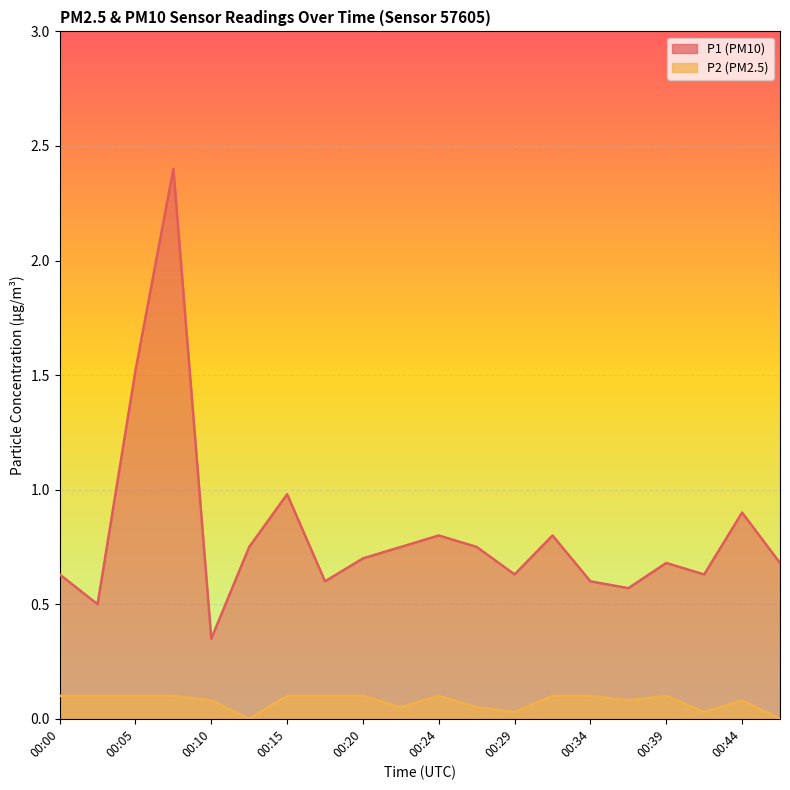

Is it true that P1 equals 0.7 at 00:39?

True